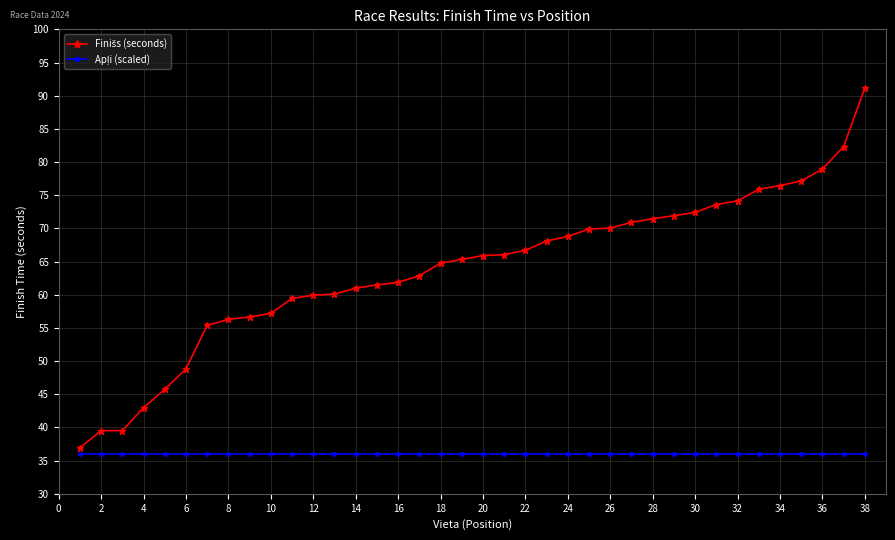

Count the number of data series in this chart.

2